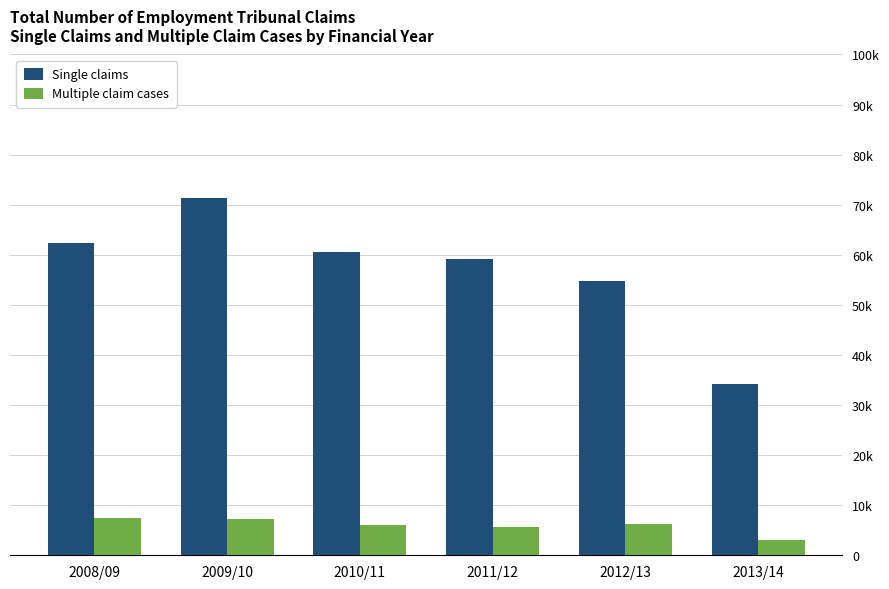

What value does the Single claims series have at 2013/14?

34219